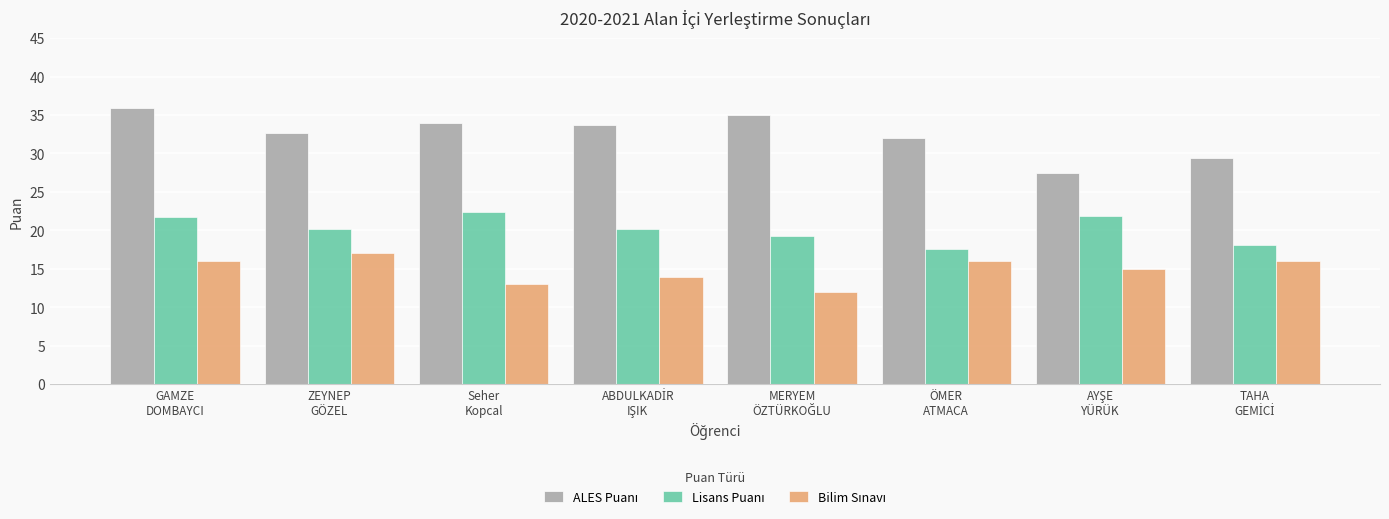

What is the maximum value shown in the chart?

36.0